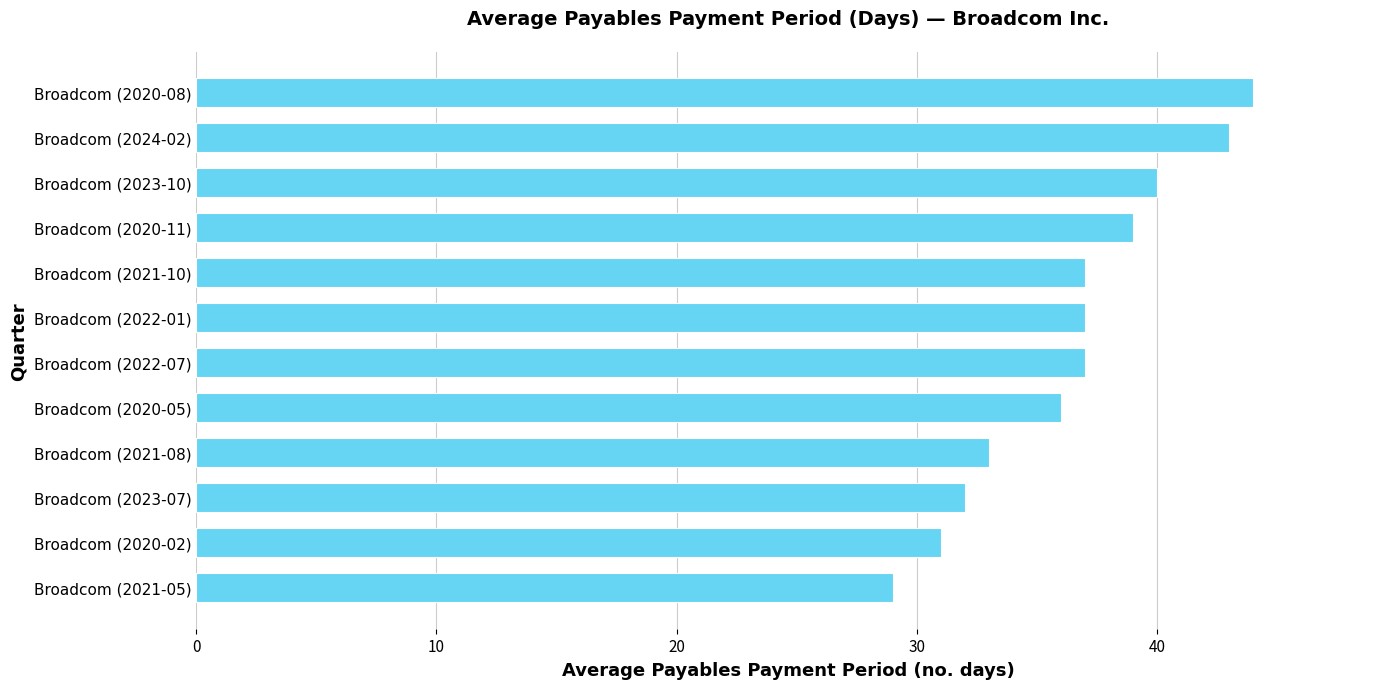

What is the difference between the maximum and minimum values?

15